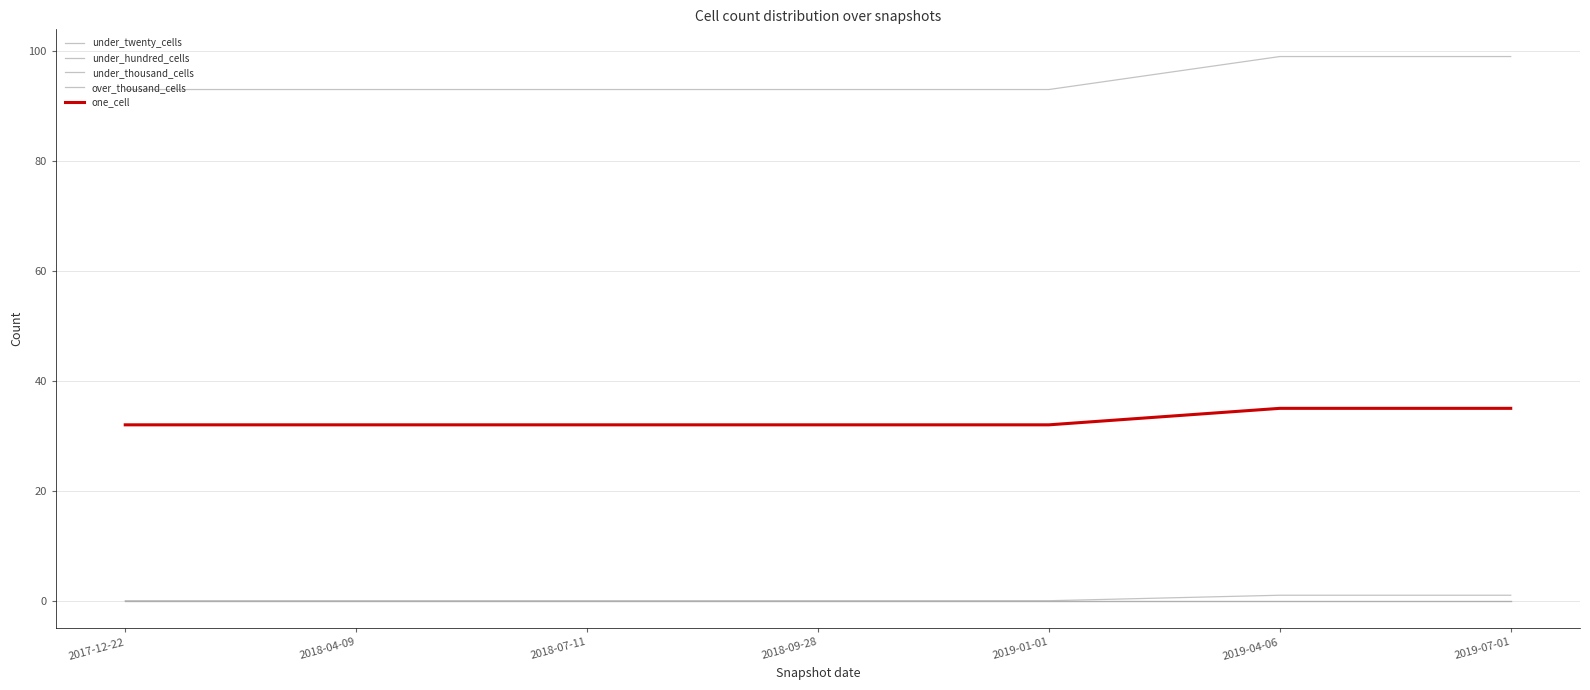

True or false: under_hundred_cells and one_cell intersect in this chart.

False